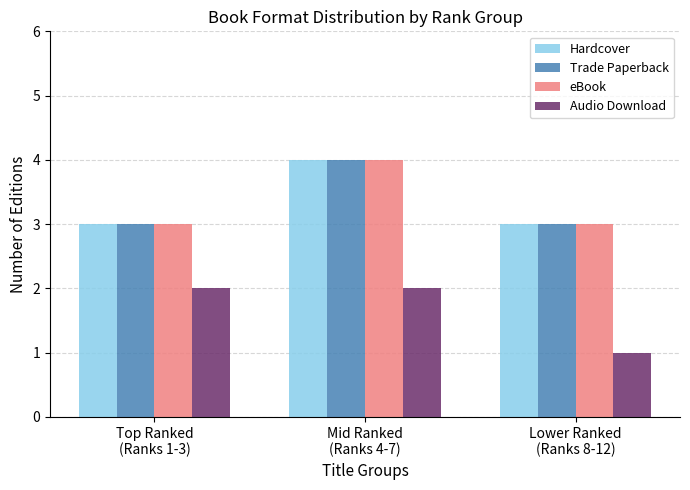

True or false: Audio Download has a value of 1 at Lower Ranked
(Ranks 8-12).

True